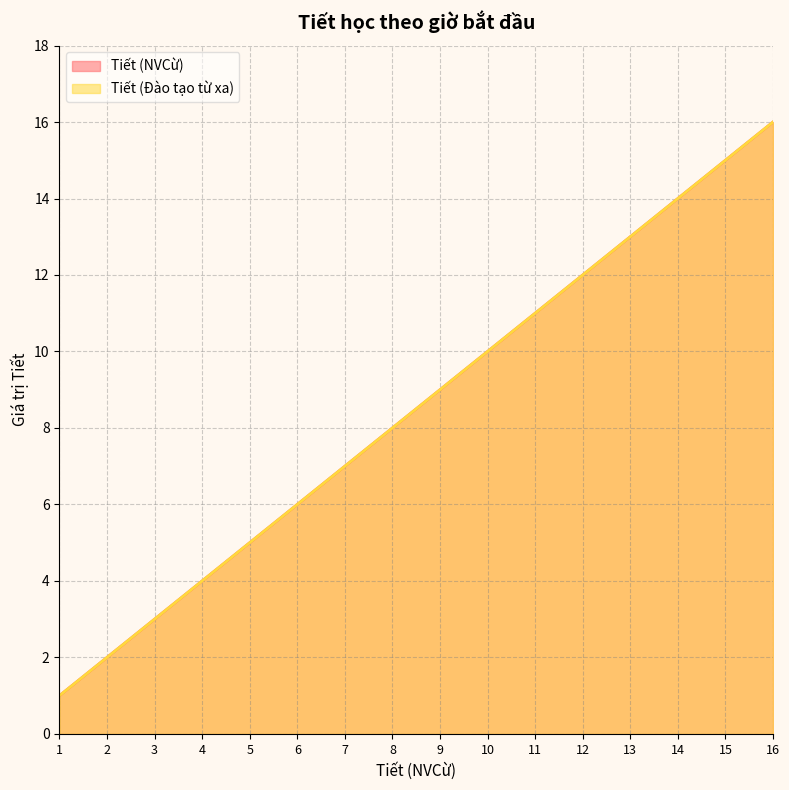

True or false: Tiết (NVCừ) has a value of 3 at 5.

False